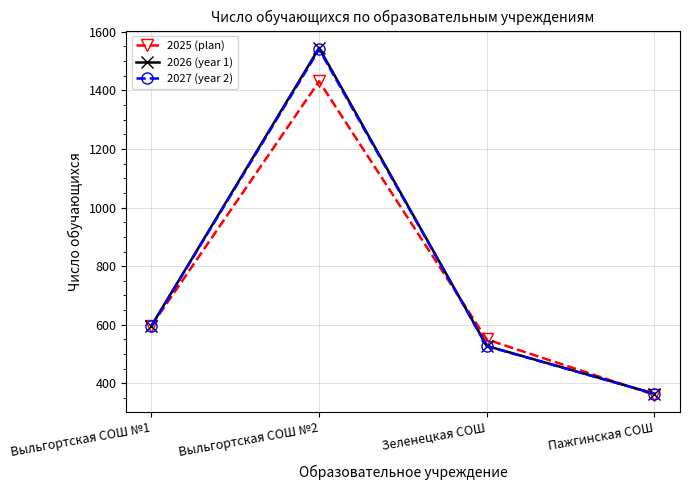

Does the chart have visible grid lines?

Yes